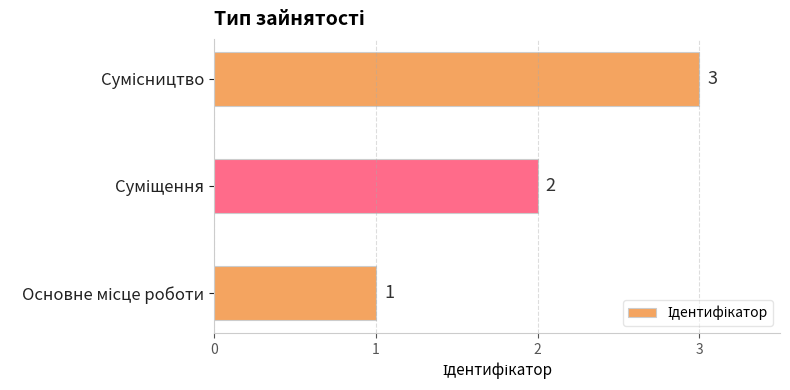

What is the maximum value shown in the chart?

3